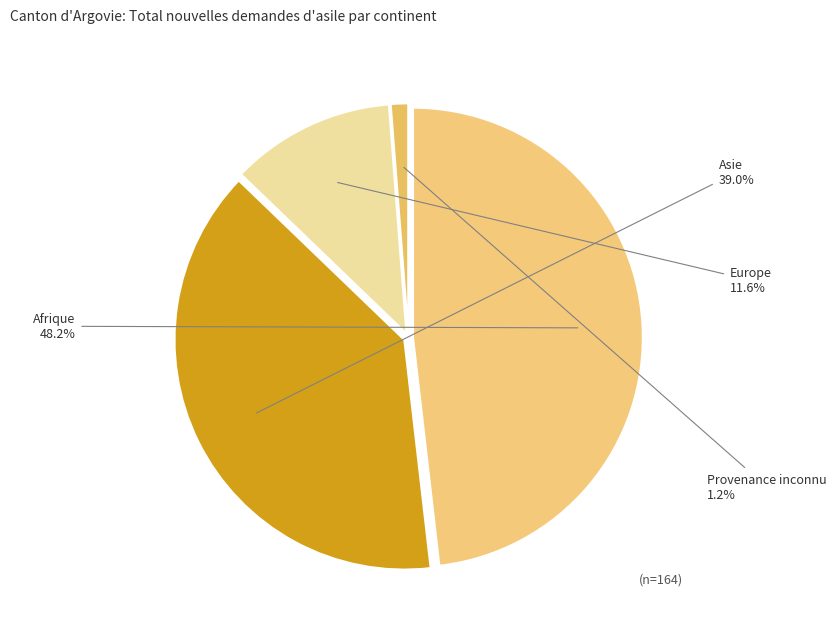

What percentage is the Asie slice, to the nearest percent?

39%